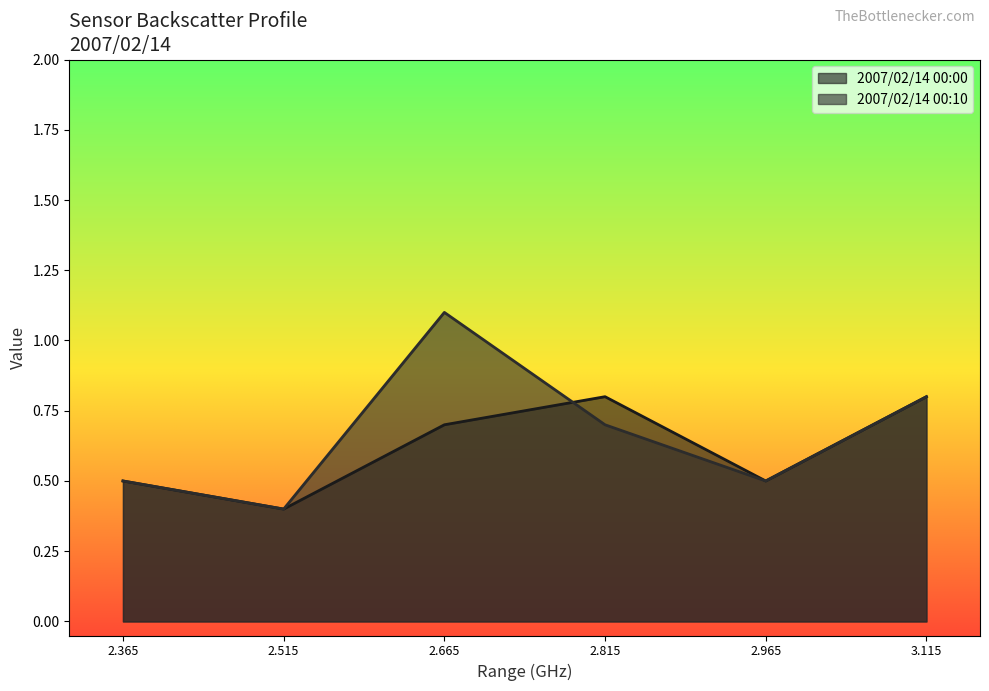

Which has a higher value, 2007/02/14 00:00 or 2007/02/14 00:10?

2007/02/14 00:00